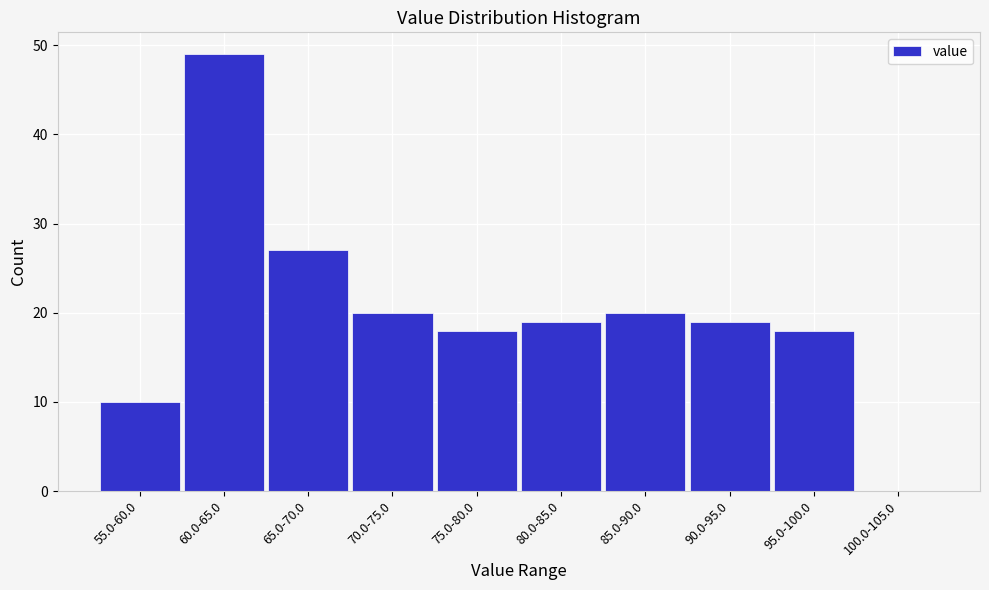

Reading right to left, transcribe all the data shown in this chart.

100.0-105.0=0	95.0-100.0=18	90.0-95.0=19	85.0-90.0=20	80.0-85.0=19	75.0-80.0=18	70.0-75.0=20	65.0-70.0=27	60.0-65.0=49	55.0-60.0=10